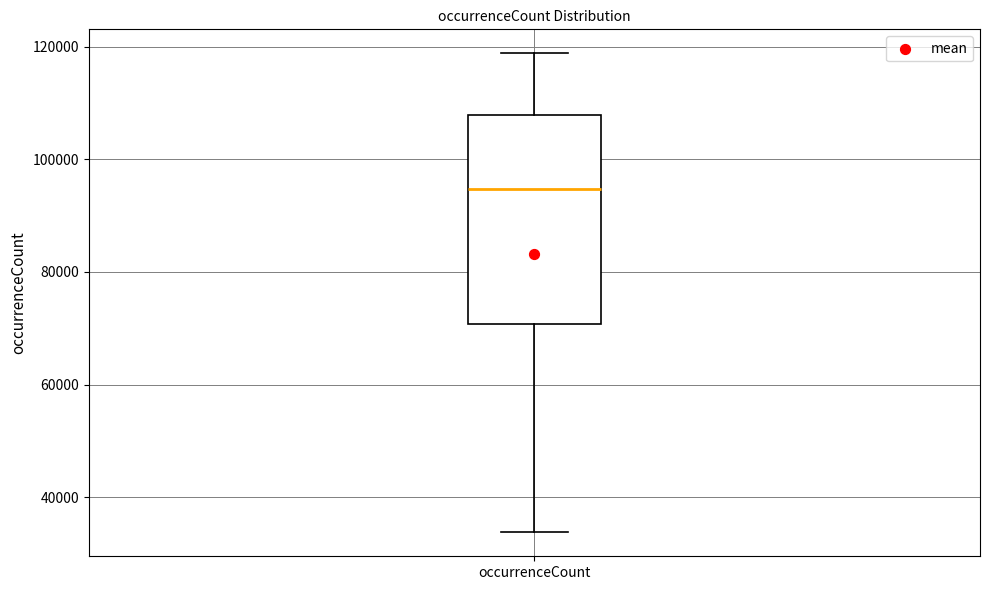

Read this box plot against the y-axis: the position of the median line, the range covered by the box, and the ends of both whiskers. The values are not printed on the chart, so give them approximately, as read against the axis.

median 94000, box 70000 to 108000, whiskers 34000 to 118000